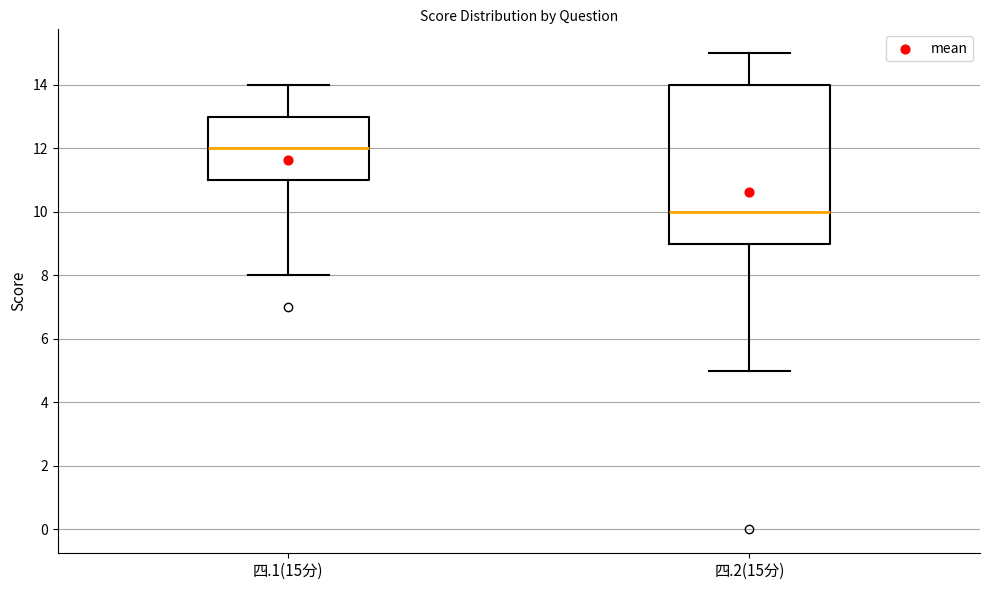

Which box has the lowest median line?

四.2(15分)